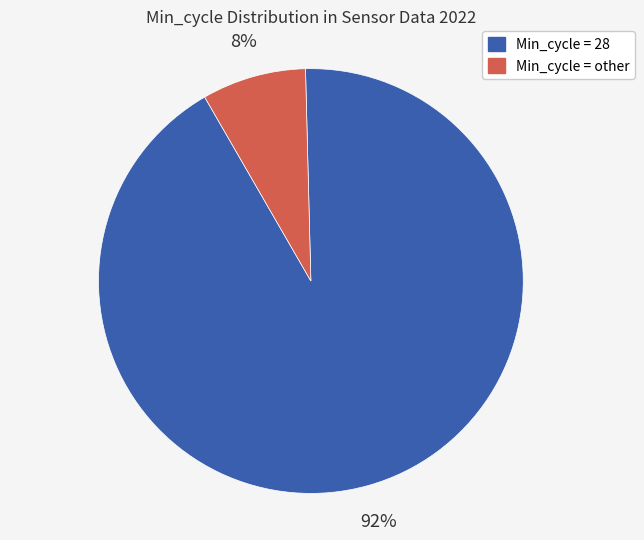

To the nearest percent, what is the difference between the largest and smallest slice percentages?

84%